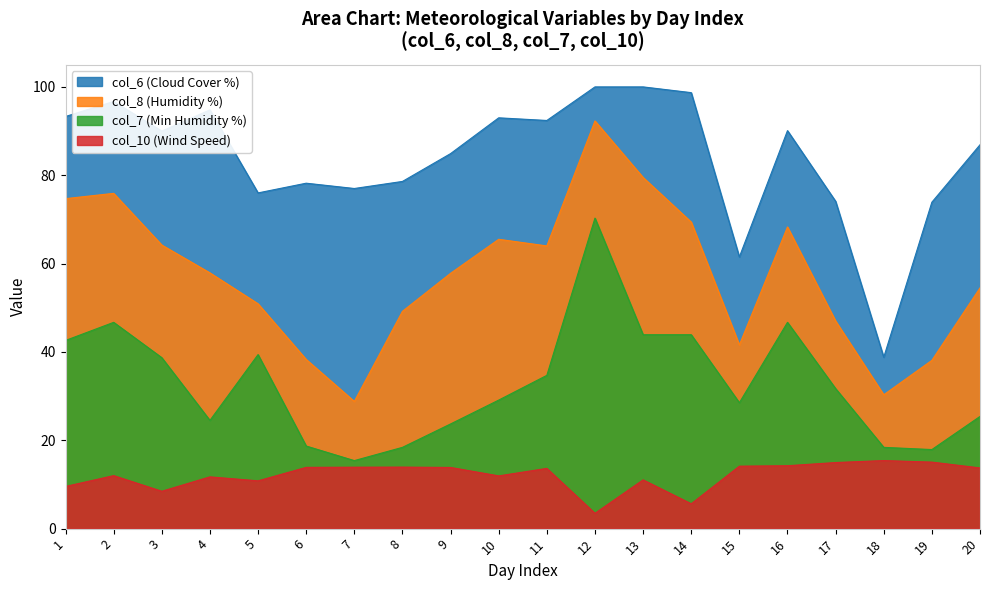

List the series in order of their overall mean, highest first.

col_6, col_8, col_7, col_10